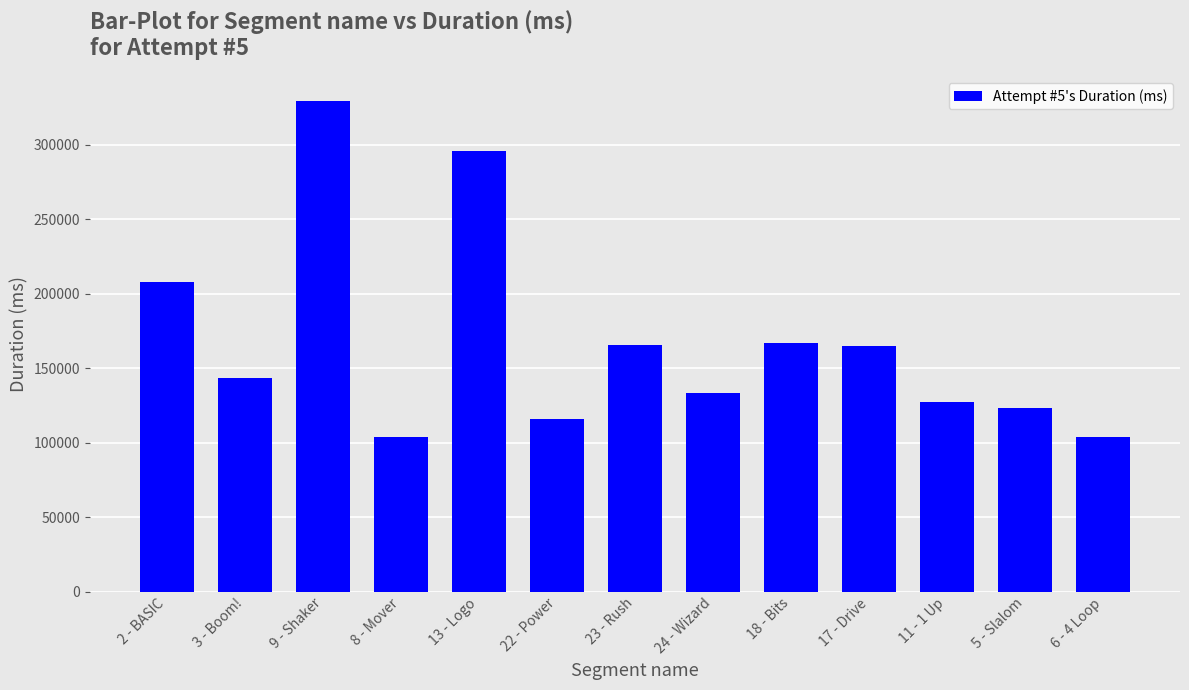

Is it true that the value at 5 - Slalom is 47156?

False